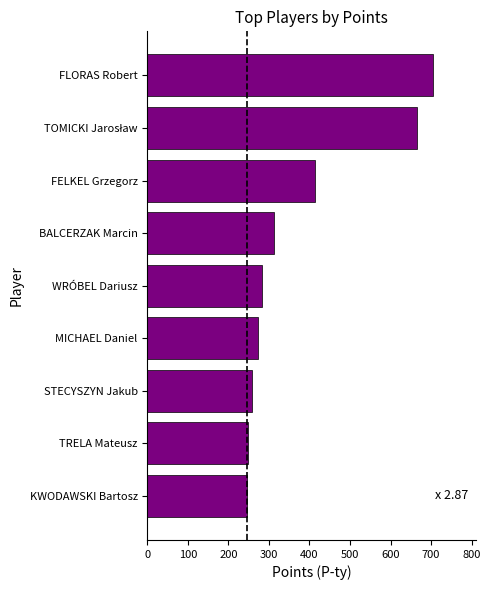

Approximately how many times larger is the value at STECYSZYN Jakub compared to FLORAS Robert?

0.4